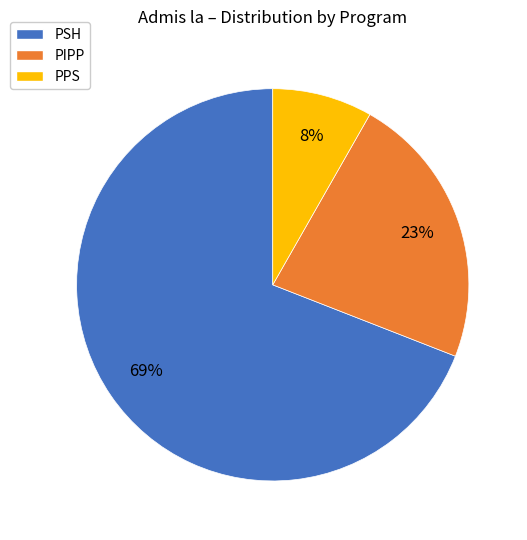

Do PSH and PPS together represent more than half of the pie?

Yes